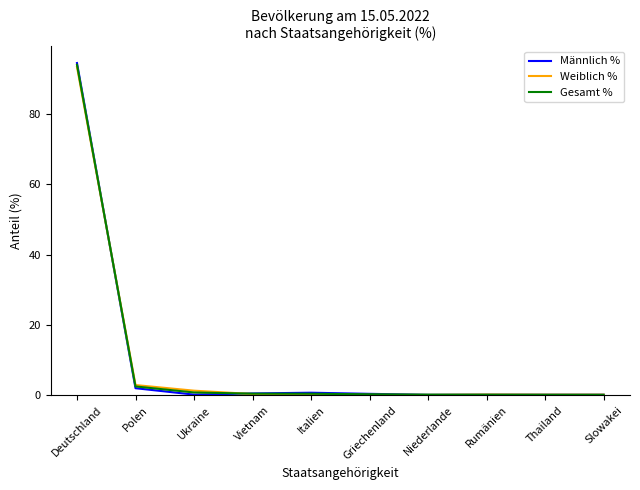

List the series in order of their overall mean, lowest first.

Weiblich %, Männlich %, Gesamt %